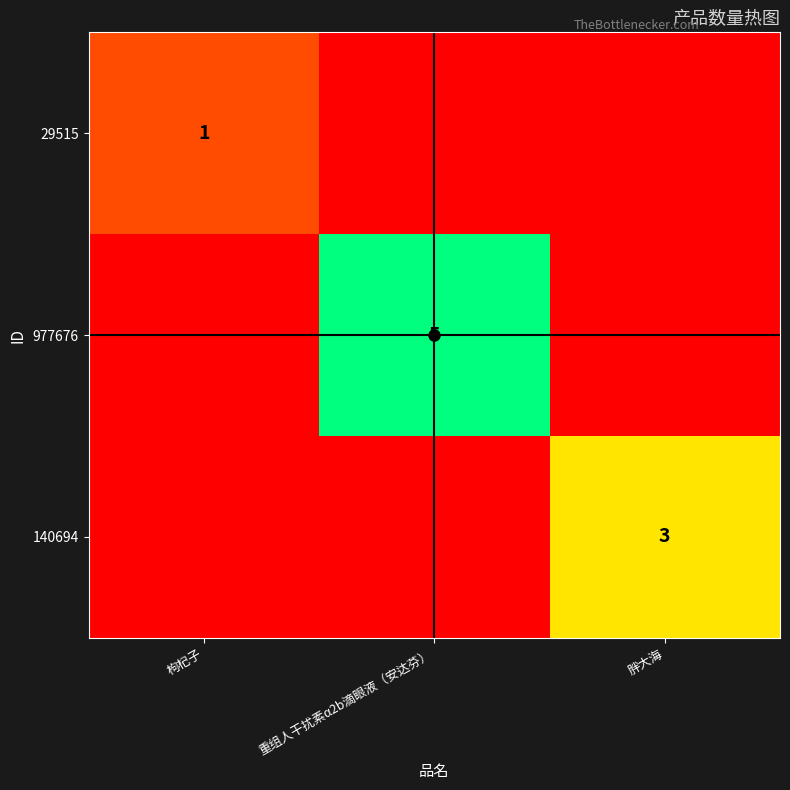

Which series has the widest spread of values?

977676